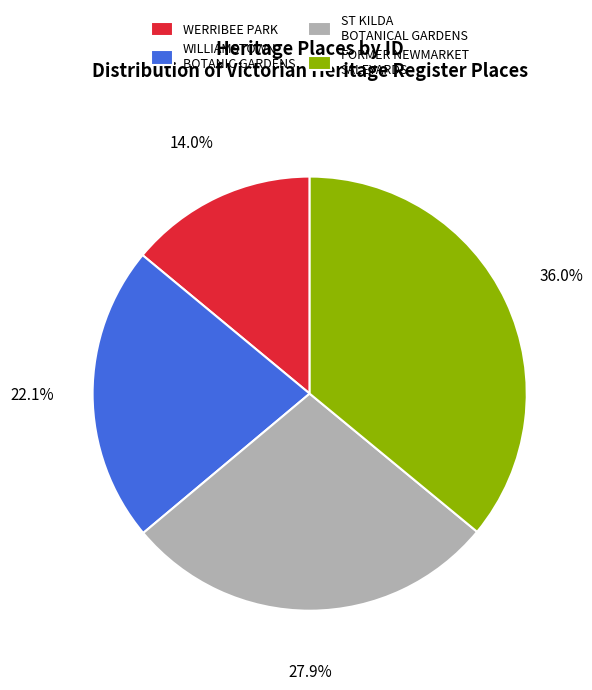

Does any single category account for the majority?

No